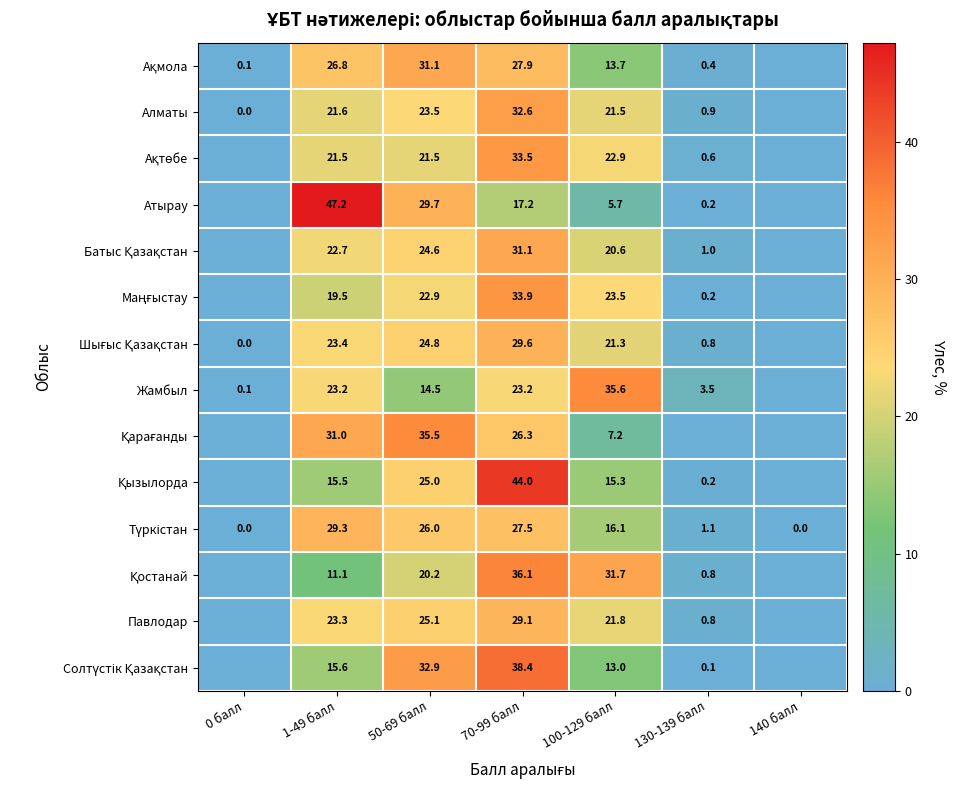

What is the difference between the second highest and minimum values in the Солтүстік Қазақстан series?

32.9